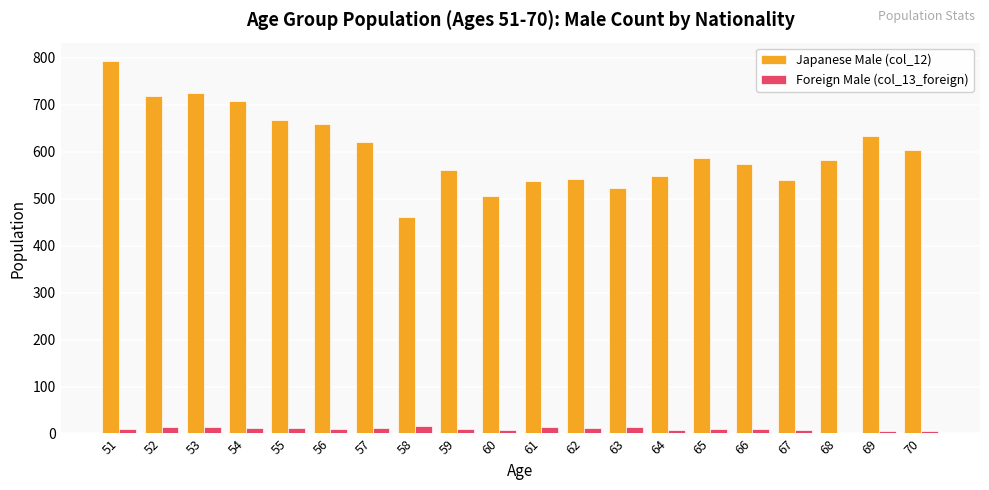

The Foreign Male (col_13_foreign) series shows 14 at 52. True or false?

True